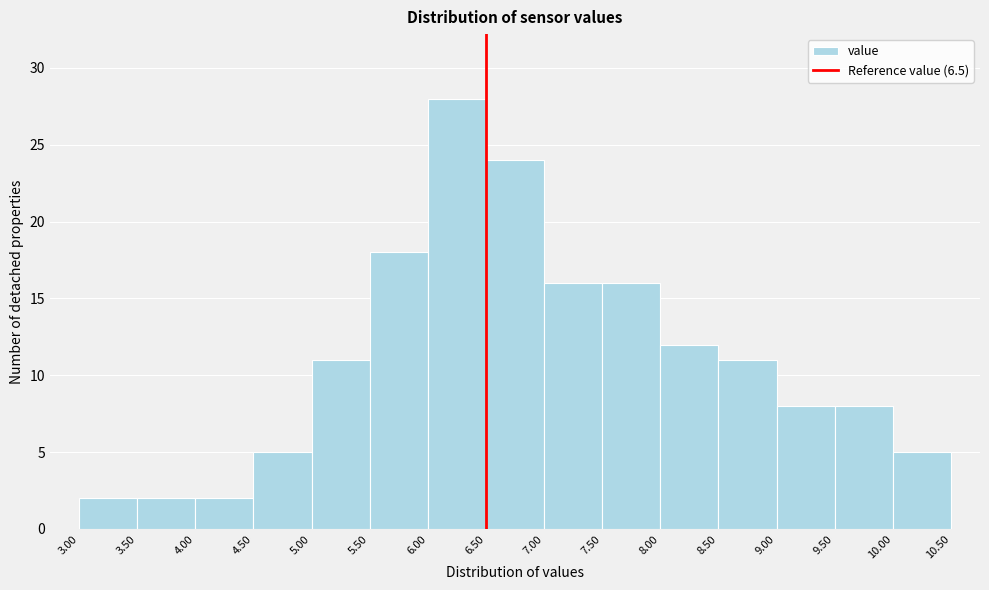

Which range on the x-axis has the tallest bar?

6.00 to 6.50